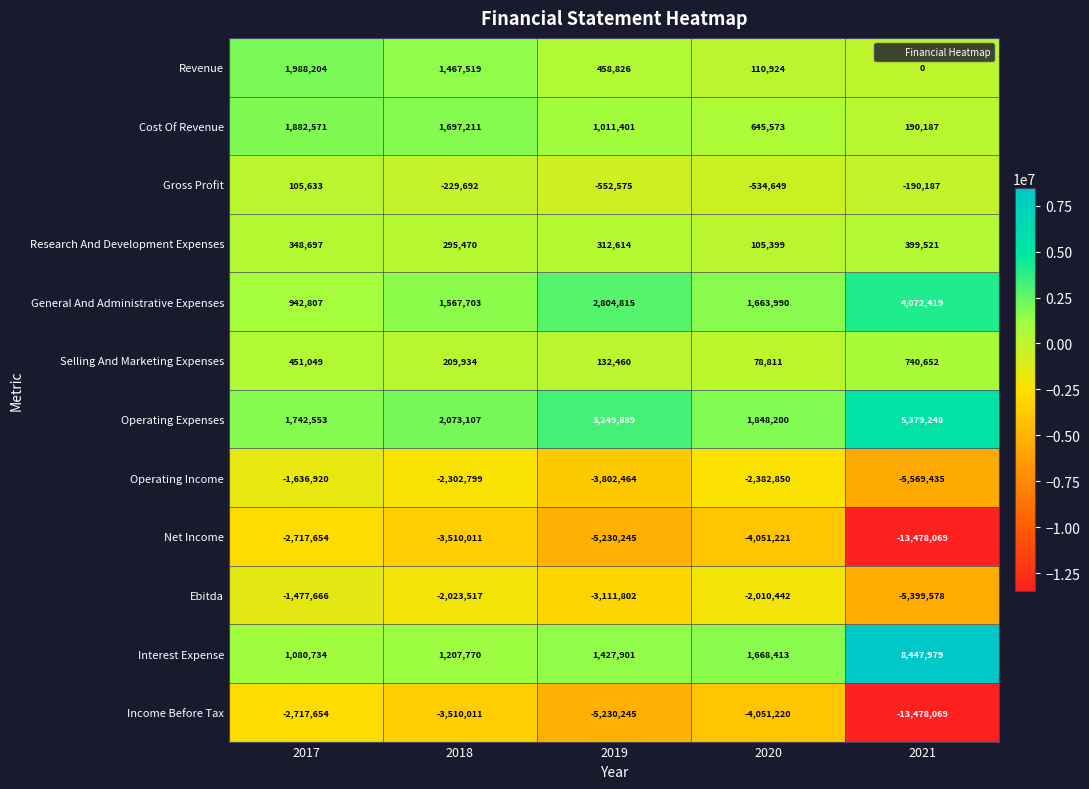

The Gross Profit series shows -229692 at 2018. True or false?

True